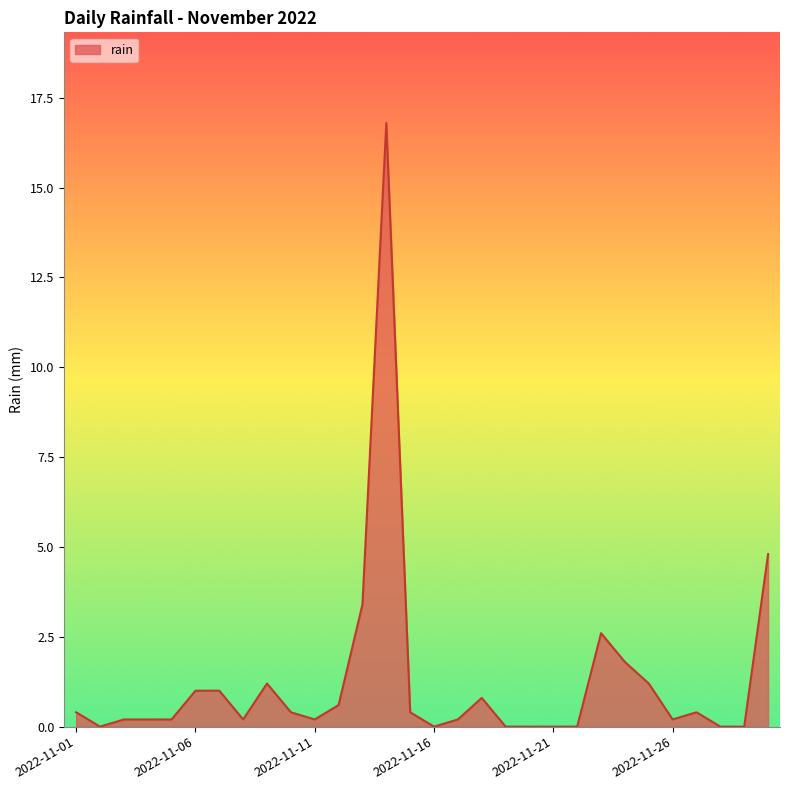

What is the greatest value displayed?

16.8